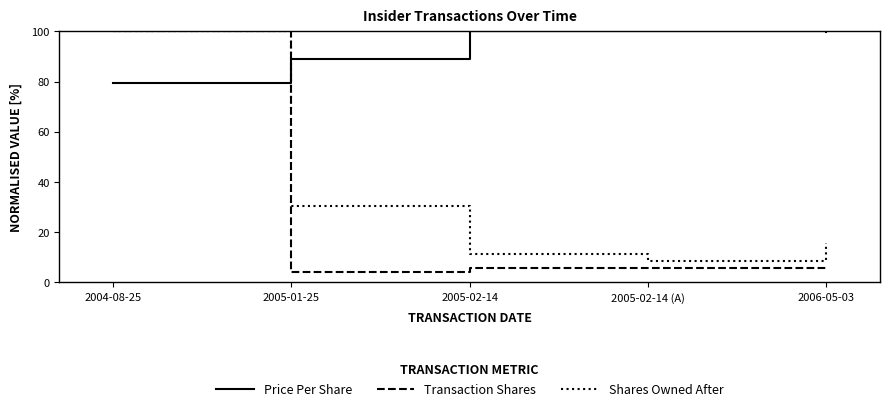

At 2006-05-03, list the series in order from largest to smallest.

Price Per Share, Shares Owned After, Transaction Shares